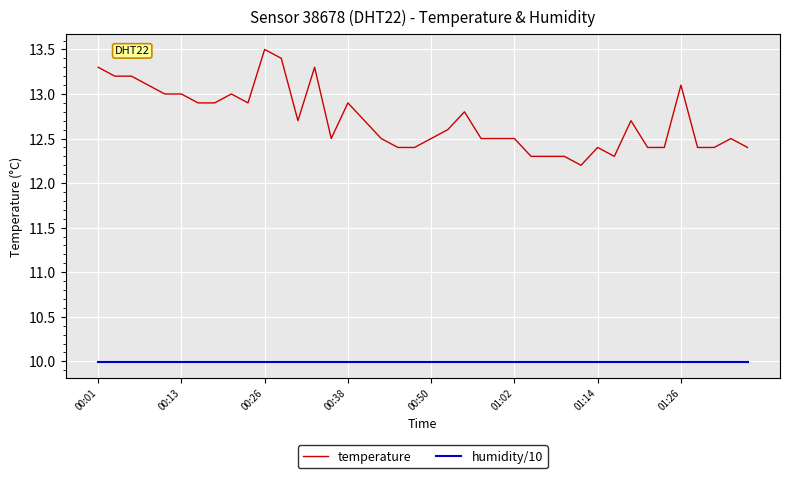

What is the highest value of the temperature series?

13.5